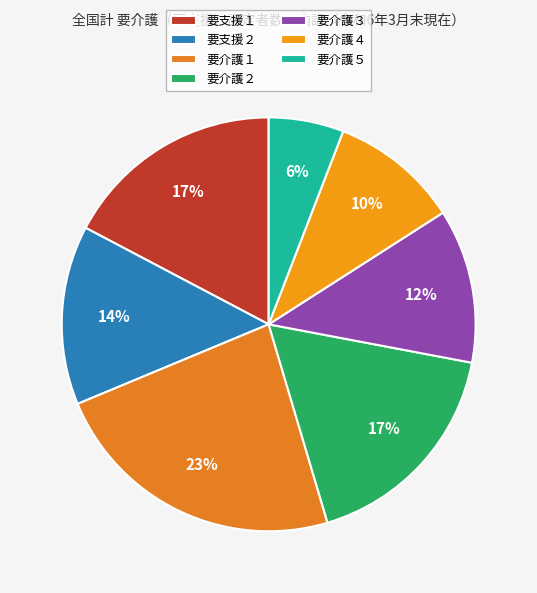

Approximately how many times larger is the value at 要支援２ compared to 要介護３?

1.2